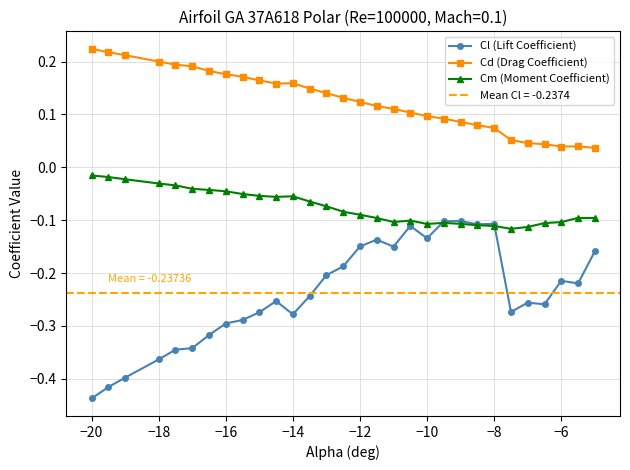

Is it true that Cm (Moment Coefficient) equals -0.0 at −10?

False